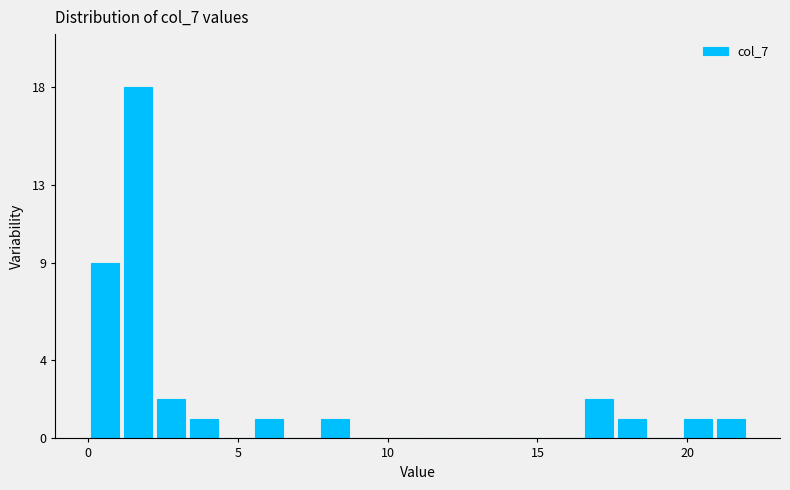

Around what value on the x-axis is the tallest bar? Give the approximate position of its centre, as read against the axis.

1.5